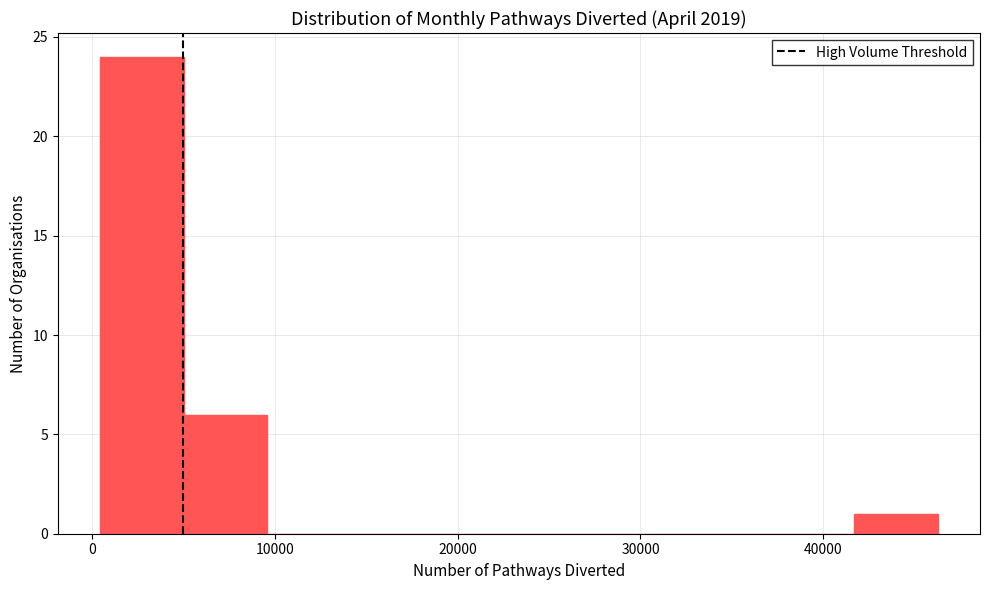

Reading left to right, transcribe this chart: for each bar, give the range it covers on the x-axis and its height. Neither the bar edges nor the heights are printed on the chart, so give them approximately, as read against the axes.

0 to 5000: 24
5000 to 10000: 6
10000 to 14000: 0
14000 to 19000: 0
19000 to 23000: 0
23000 to 28000: 0
28000 to 33000: 0
33000 to 37000: 0
37000 to 42000: 0
42000 to 46000: 1